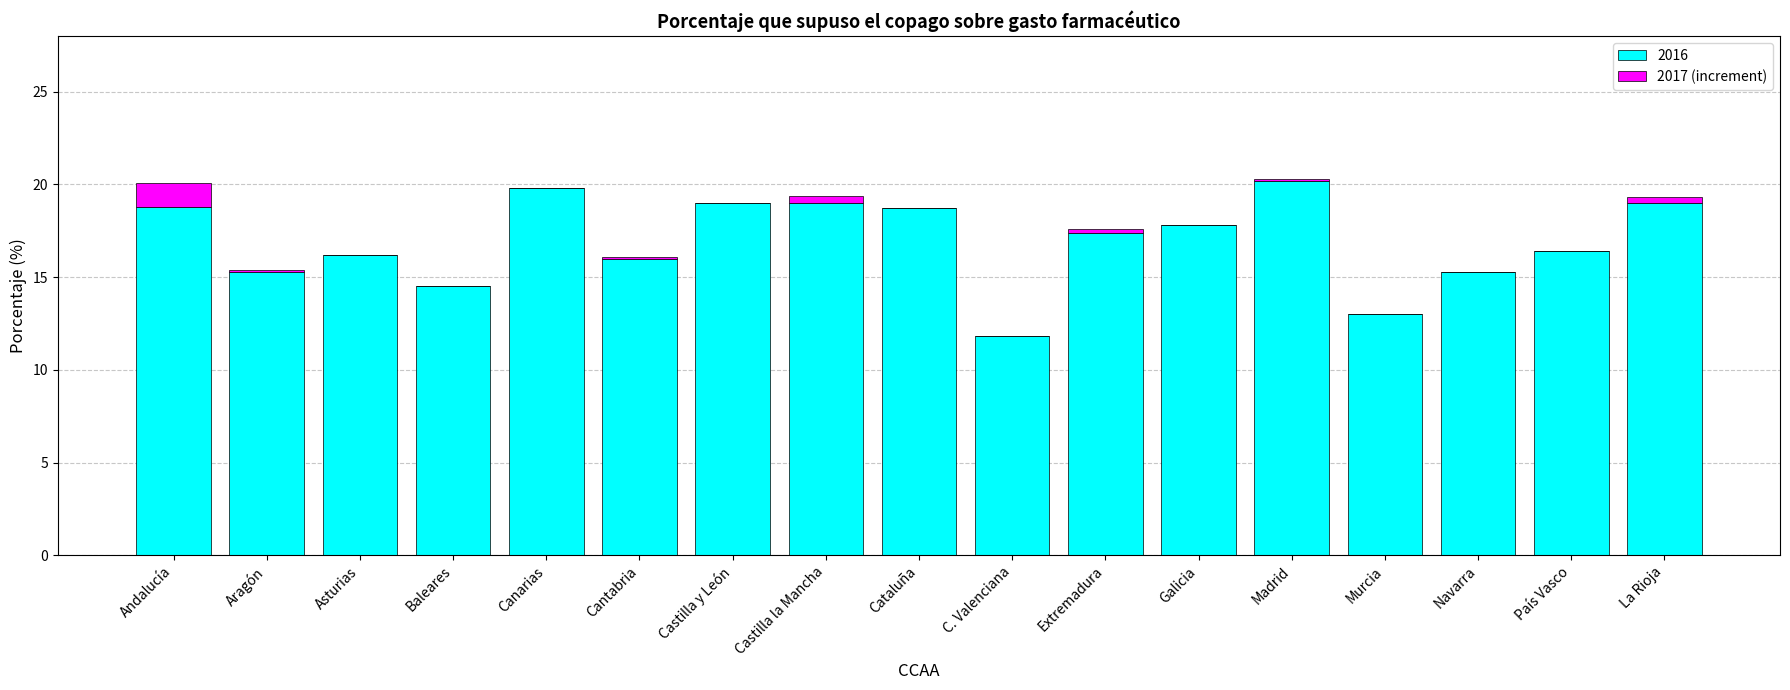

The 2016 series shows 35.0 at Canarias. True or false?

False